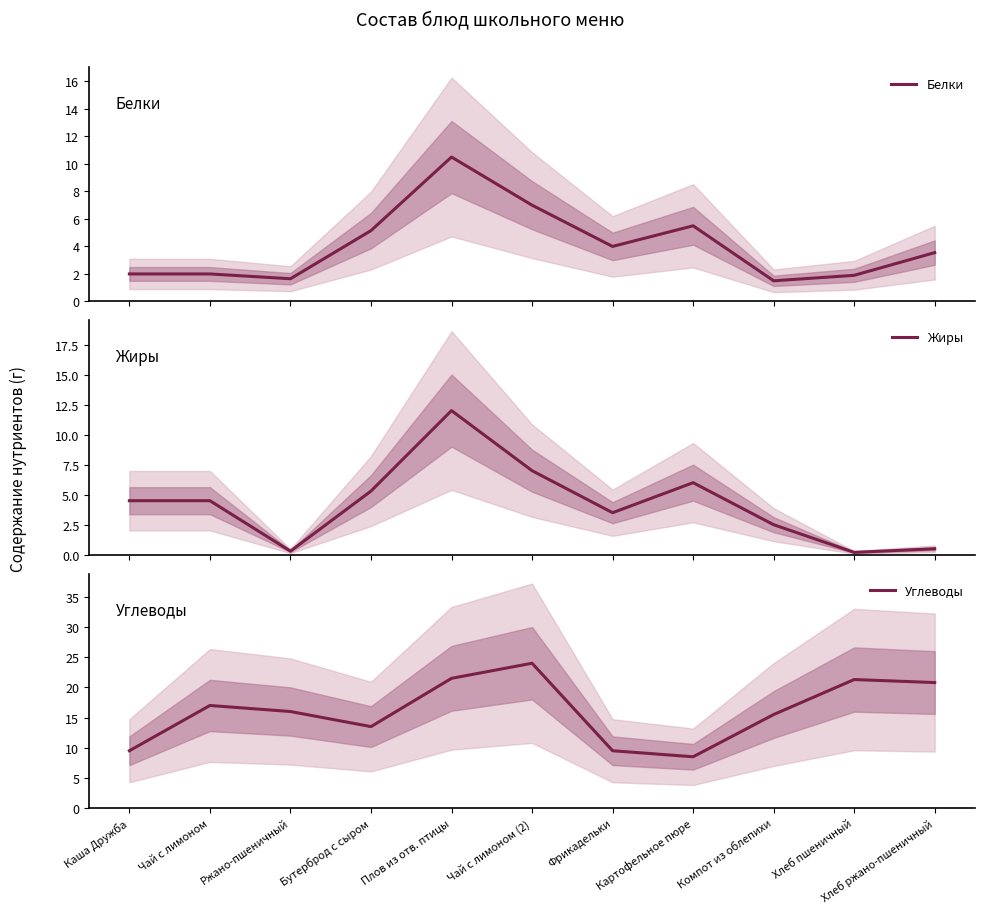

Reading right to left, list all the values displayed in this chart.

Белки: Хлеб ржано-пшеничный=3.5	Хлеб пшеничный=1.9	Компот из облепихи=1.5	Картофельное пюре=5.5	Фрикадельки=4.0	Чай с лимоном (2)=7.0	Плов из отв. птицы=10.5	Бутерброд с сыром=5.2	Ржано-пшеничный=1.6	Чай с лимоном=2.0	Каша Дружба=2.0
Жиры: Хлеб ржано-пшеничный=0.5	Хлеб пшеничный=0.2	Компот из облепихи=2.5	Картофельное пюре=6.0	Фрикадельки=3.5	Чай с лимоном (2)=7.0	Плов из отв. птицы=12.0	Бутерброд с сыром=5.3	Ржано-пшеничный=0.3	Чай с лимоном=4.5	Каша Дружба=4.5
Углеводы: Хлеб ржано-пшеничный=20.8	Хлеб пшеничный=21.3	Компот из облепихи=15.5	Картофельное пюре=8.5	Фрикадельки=9.5	Чай с лимоном (2)=24.0	Плов из отв. птицы=21.5	Бутерброд с сыром=13.5	Ржано-пшеничный=16.0	Чай с лимоном=17.0	Каша Дружба=9.5